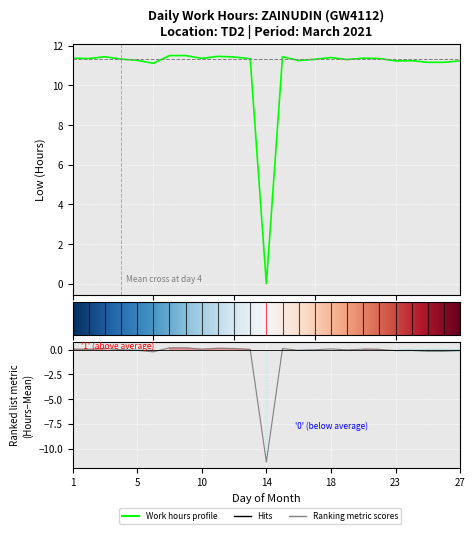

What is the change in value from 16 to 26?

-0.1